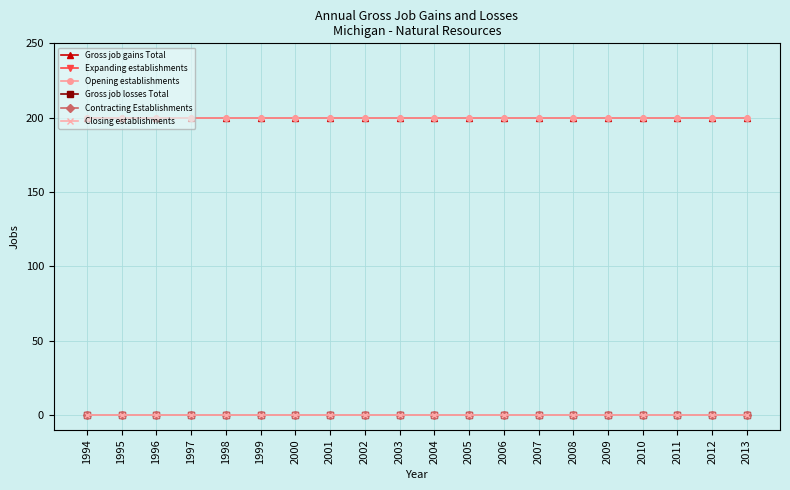

Is this an area chart (filled region under the line)?

No